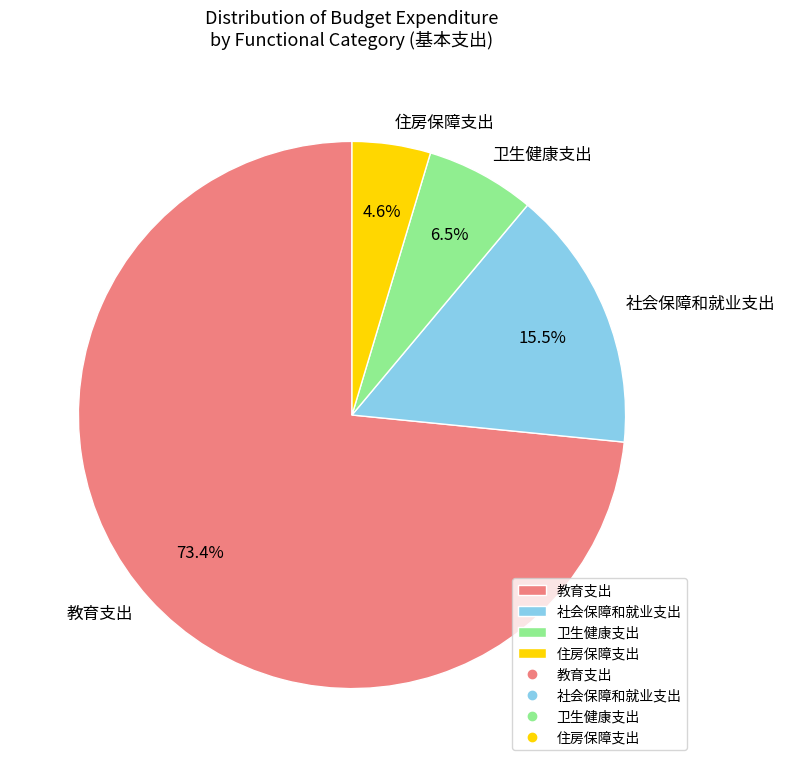

Which category has the smallest portion of the pie?

住房保障支出